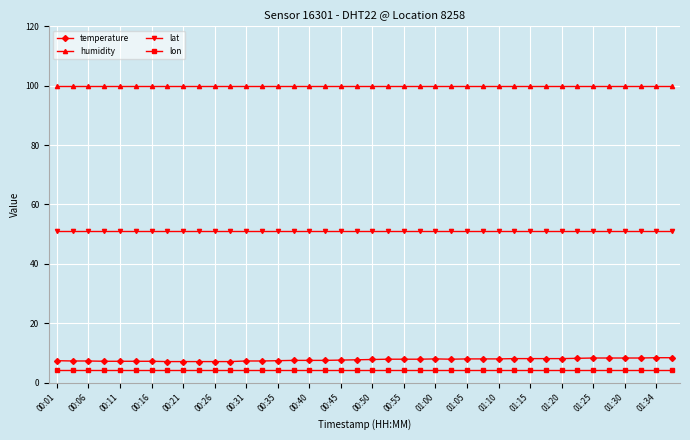

What is the maximum value for lat?

51.0